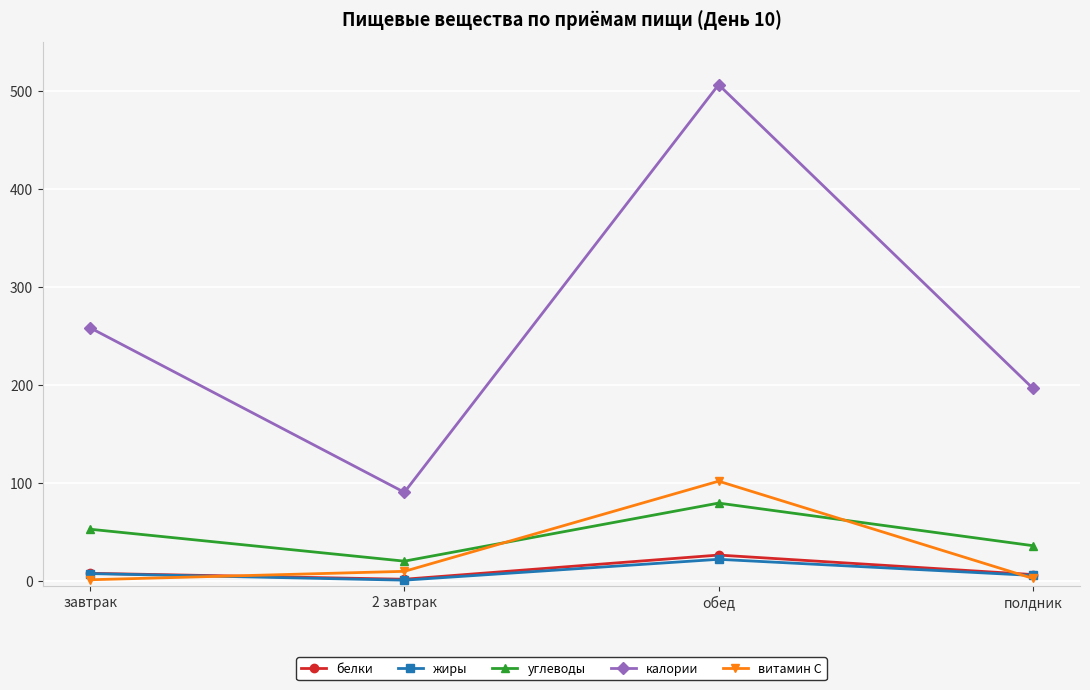

Which category has the lowest value in the углеводы series?

2 завтрак